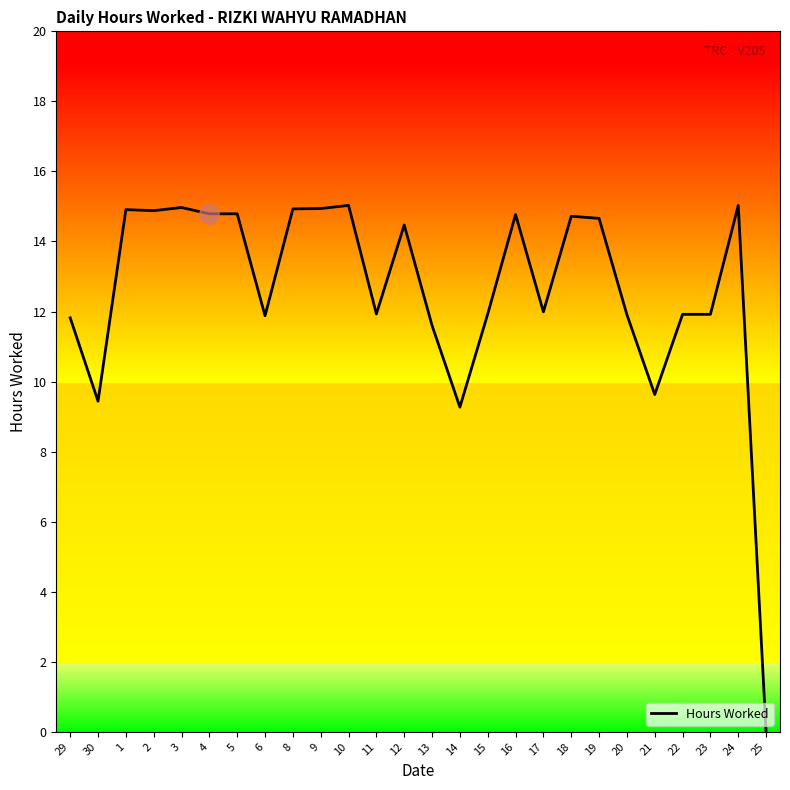

What is the ratio of the value at 20 to the value at 11?

1.0